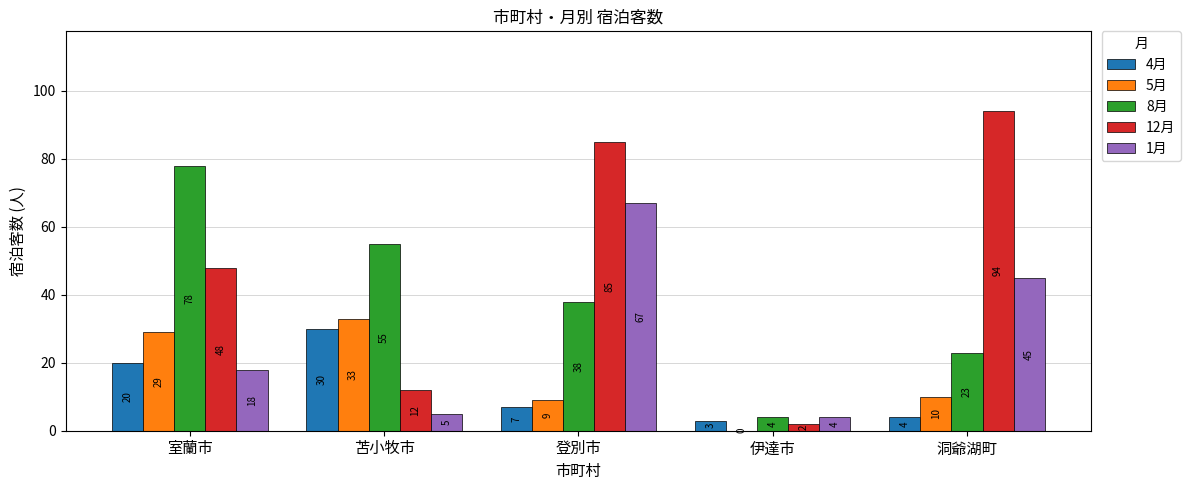

Reading left to right, transcribe all the data shown in this chart.

4月: 20	30	7	3	4
5月: 29	33	9	0	10
8月: 78	55	38	4	23
12月: 48	12	85	2	94
1月: 18	5	67	4	45